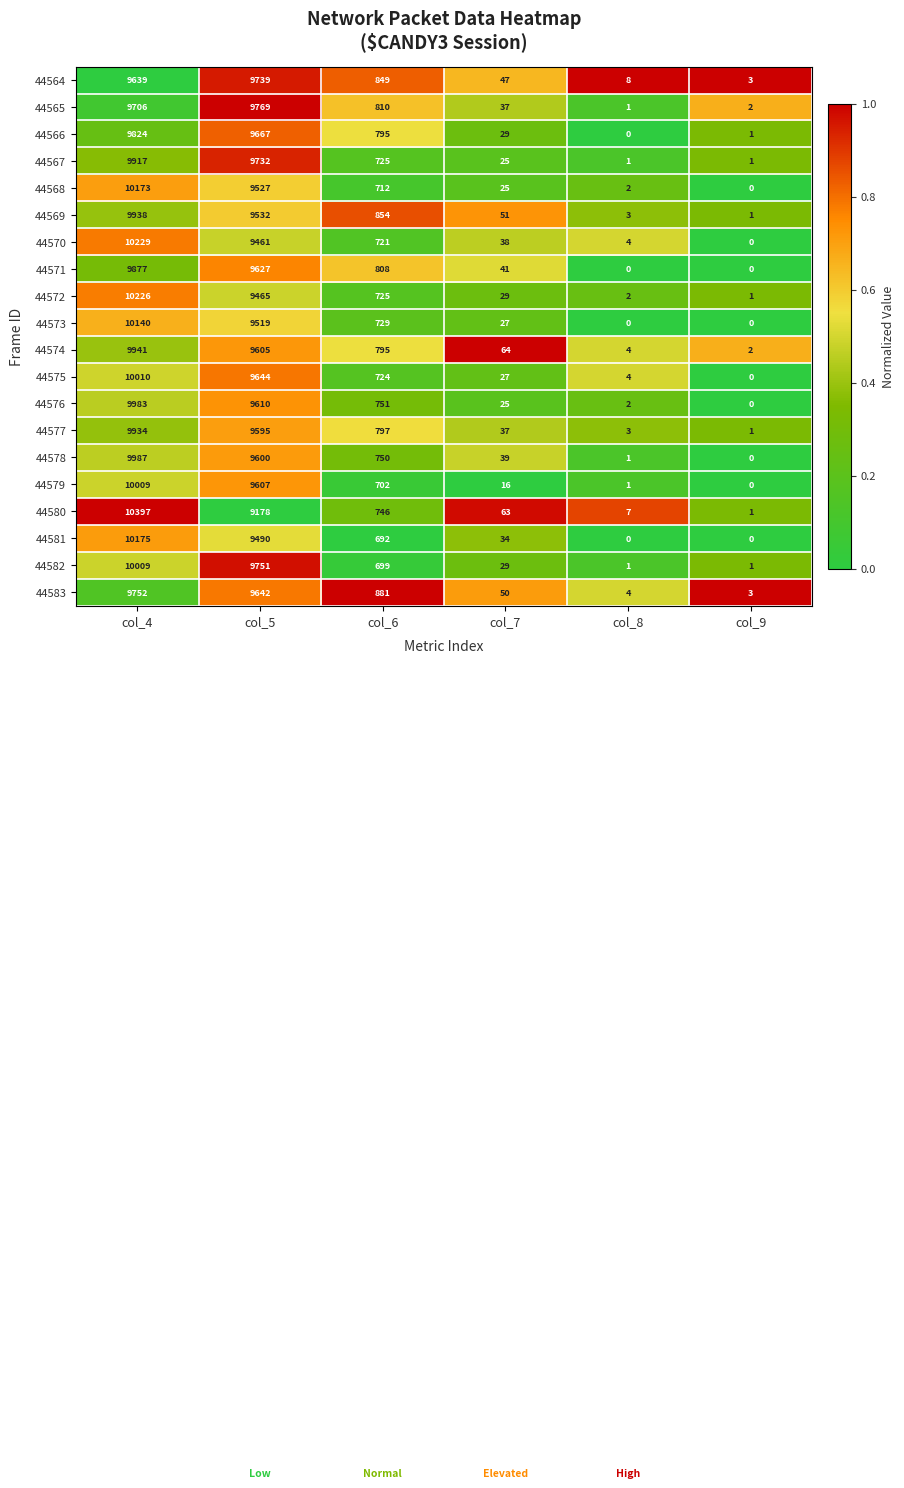

Which series changed the most between col_4 and col_7?

44580